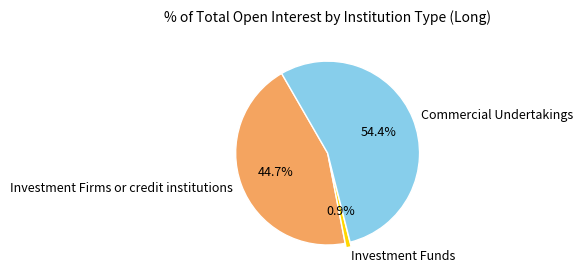

How many segments does this pie chart have?

3